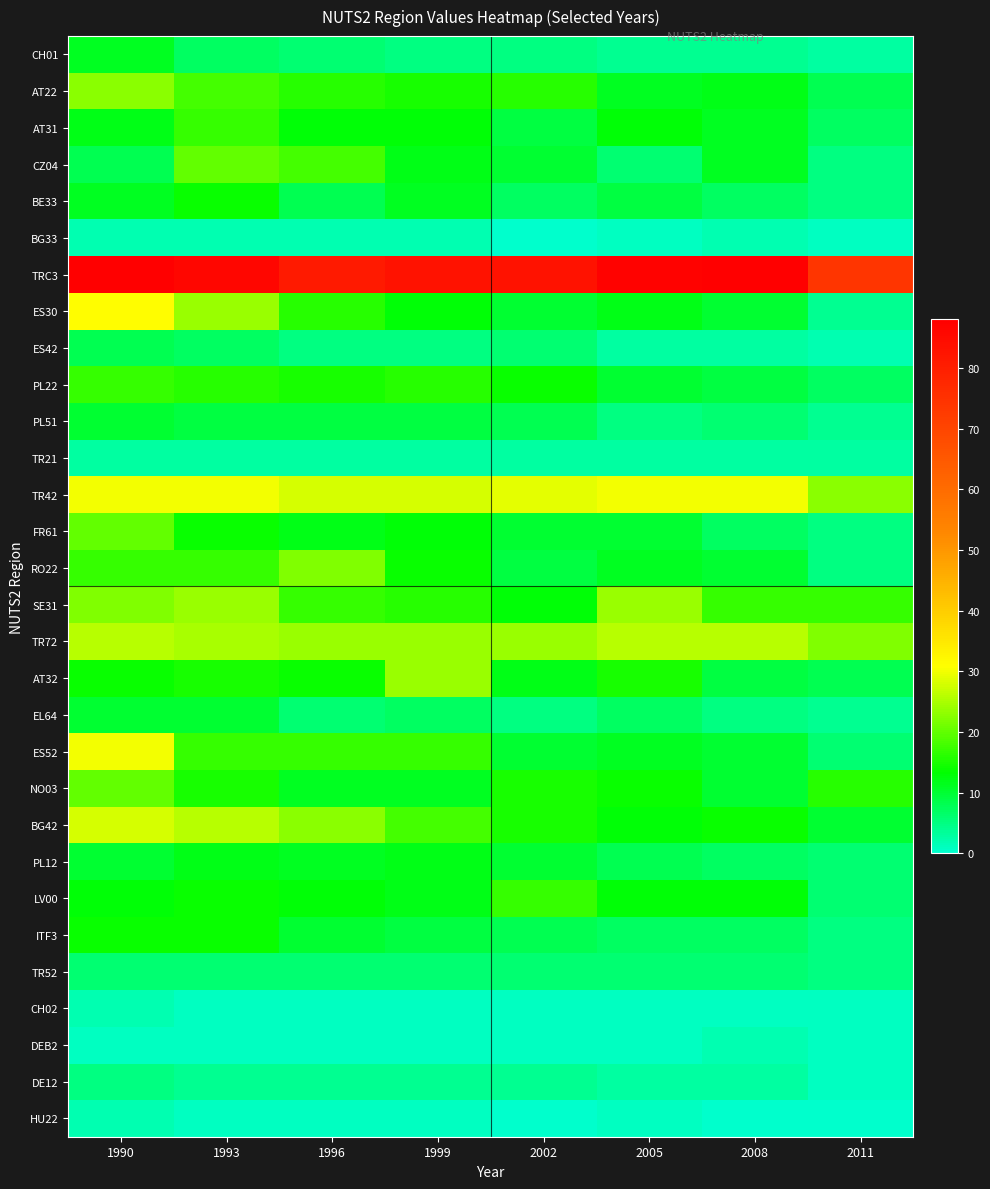

Which series has the largest range (max minus min)?

ES30